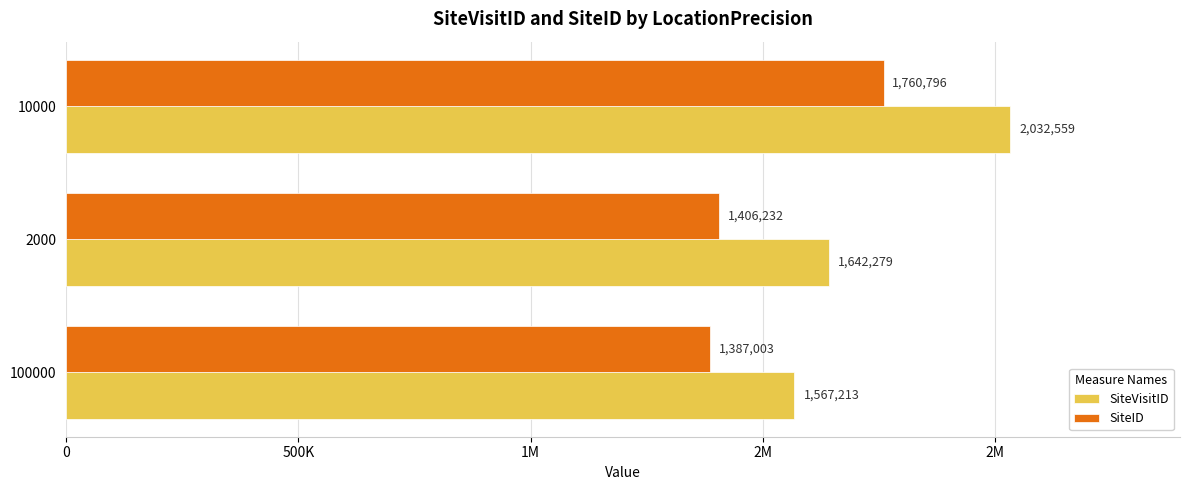

What are all the series names shown in the legend?

SiteVisitID, SiteID